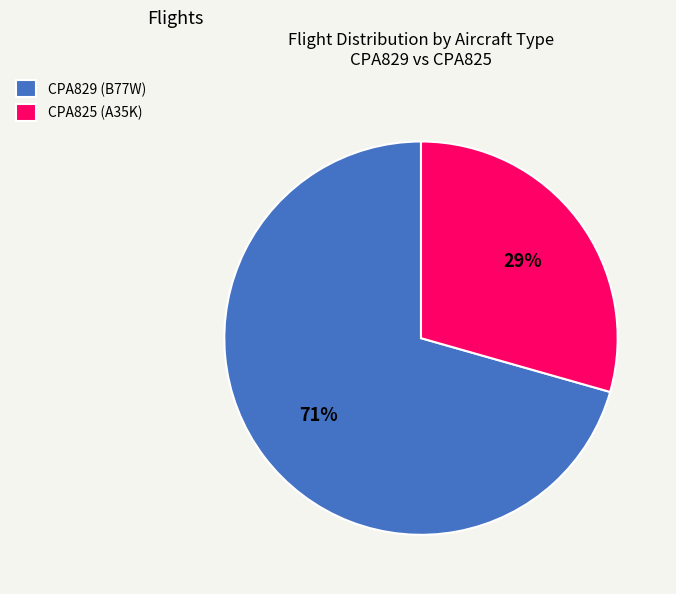

To the nearest percent, what is the average slice percentage?

50%